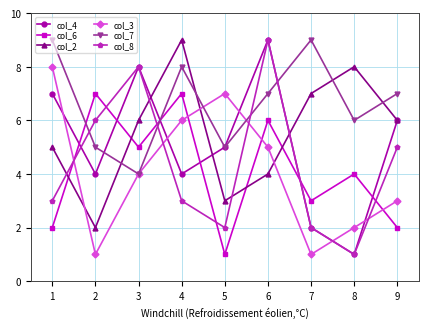

Which series has the largest total across all categories?

col_7